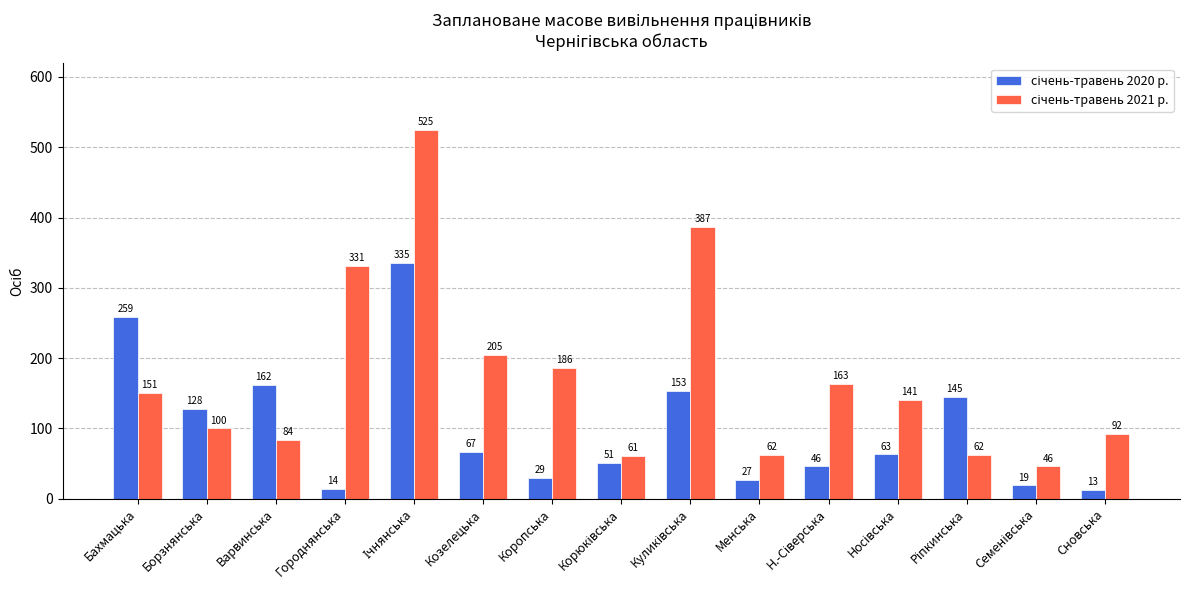

What is the spread (max minus min) of values at Менська?

35